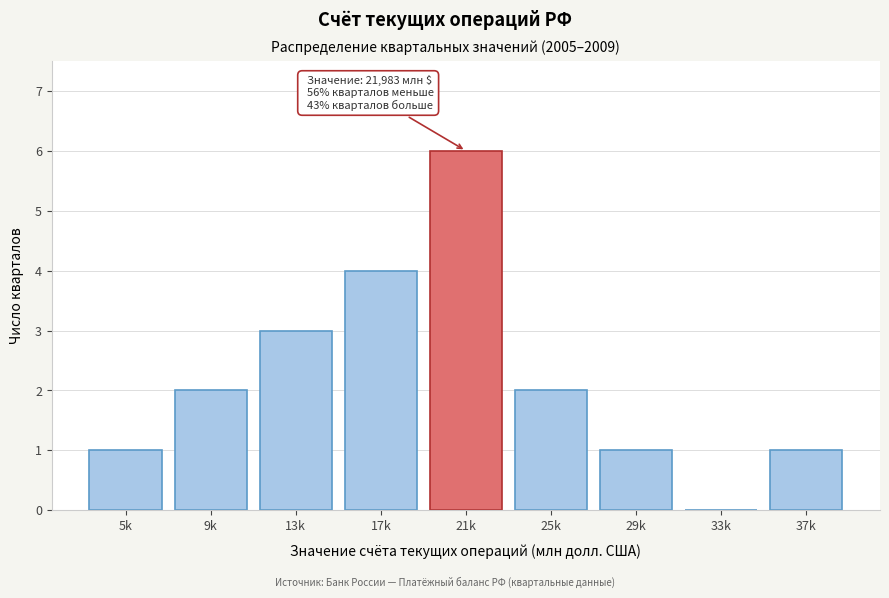

Reading left to right, transcribe all the data shown in this chart.

5k=1	9k=2	13k=3	17k=4	21k=6	25k=2	29k=1	33k=0	37k=1